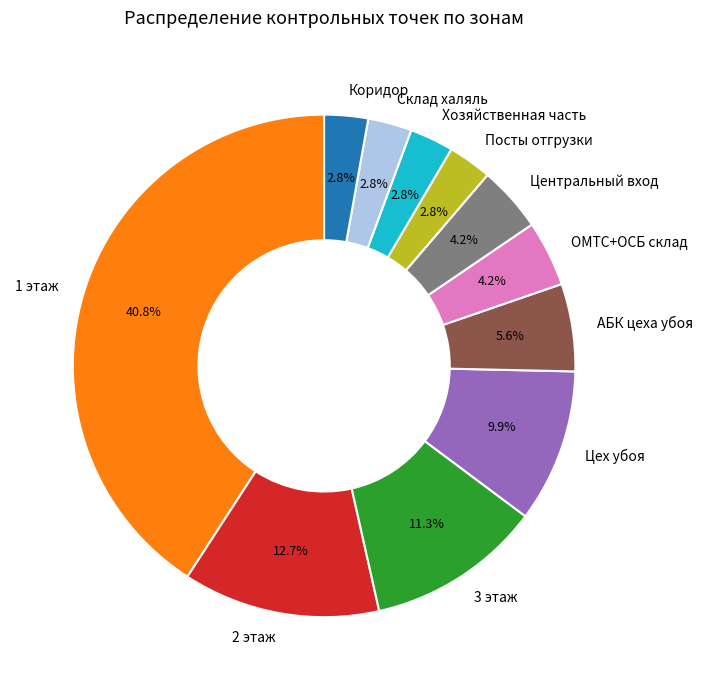

What is the largest slice in the pie chart?

1 этаж